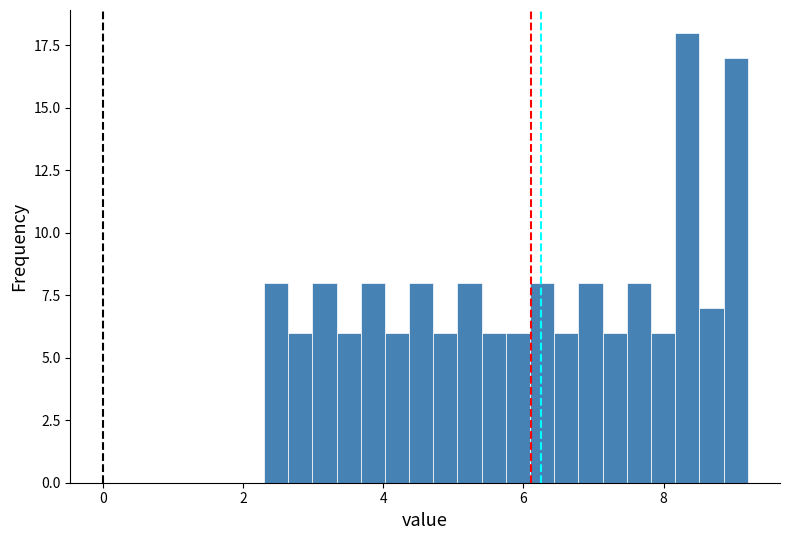

Read against the x-axis, roughly where is the centre of the tallest bar?

8.4